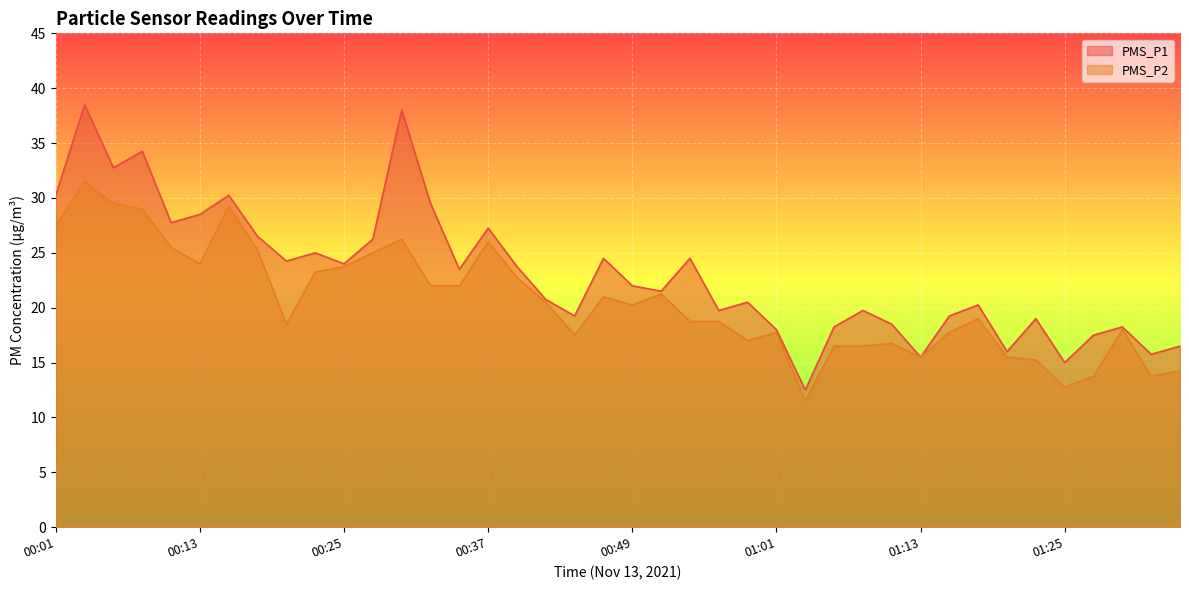

At 00:42, list the series in order from largest to smallest.

PMS_P1, PMS_P2